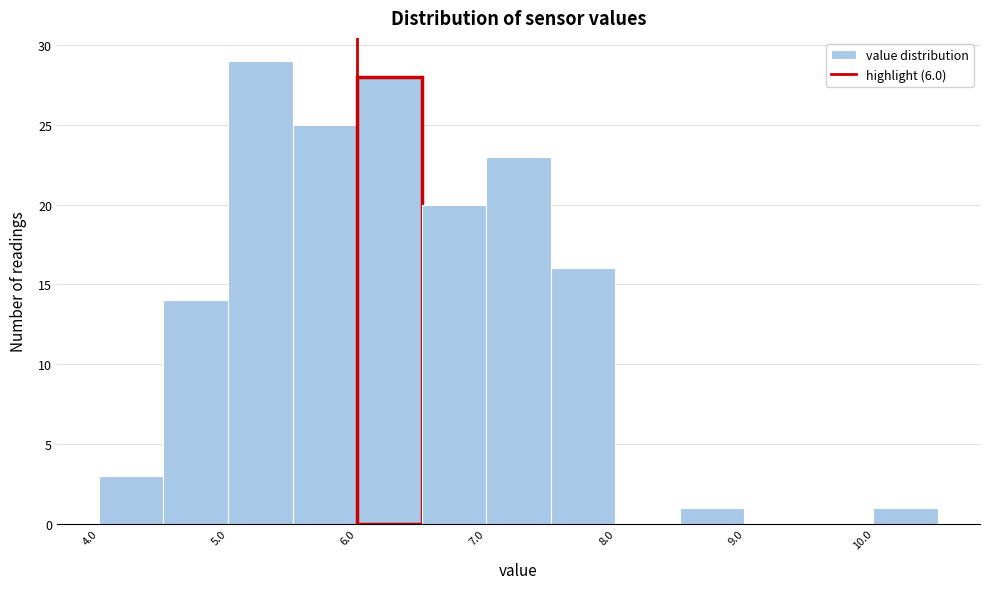

How tall is the bar that spans 8.5 to 9.0 on the x-axis? The values are not printed on the chart, so give them approximately, as read against the axis.

1